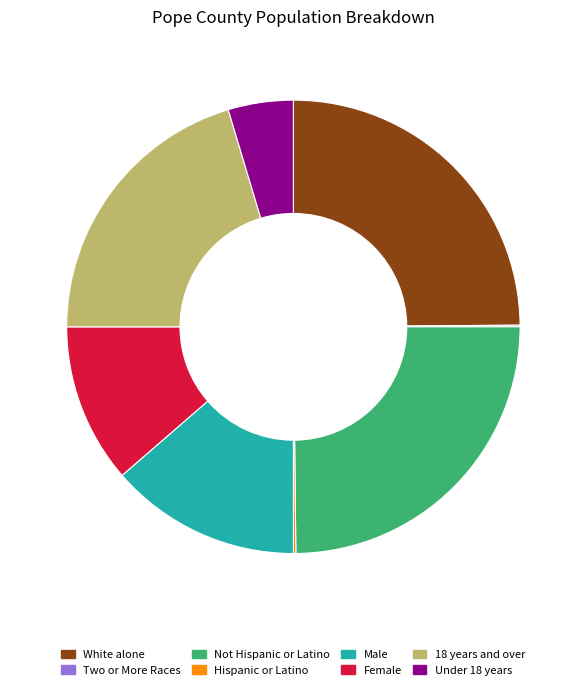

Is the sum of Under 18 years and Female greater than half?

No